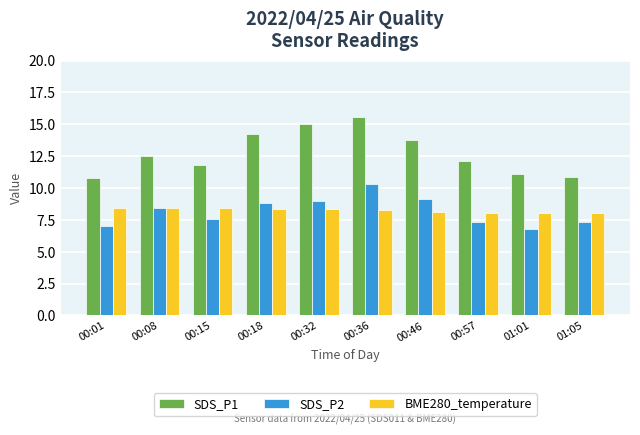

The value of SDS_P1 at 01:01 is 11.1. True or false?

True